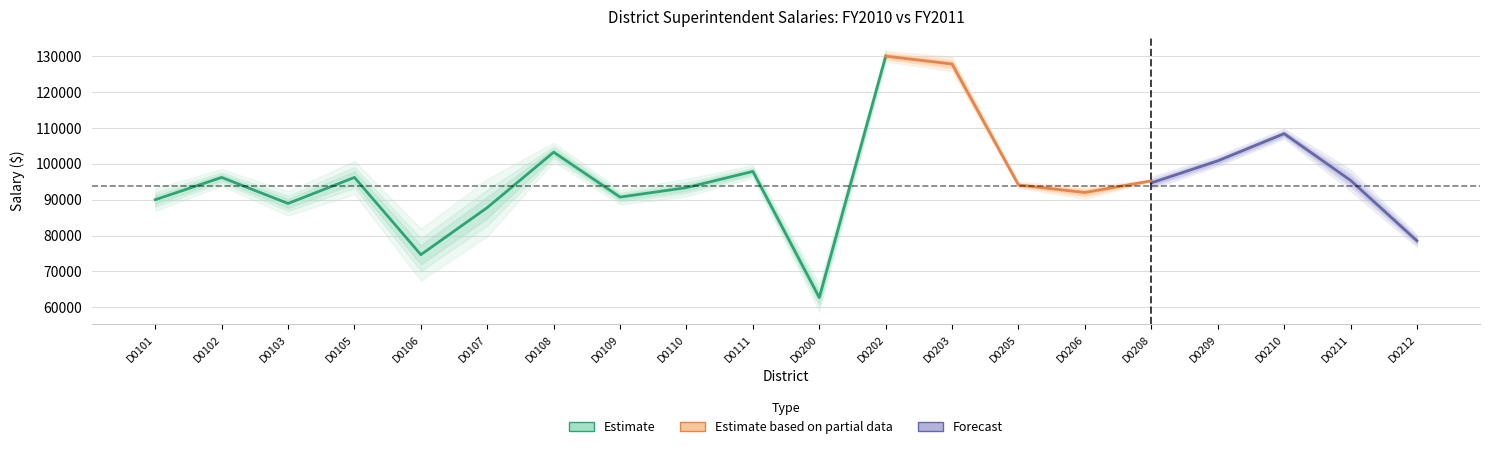

What is the value of the 2009-2010 Actual Salary point at the 14th from the left?

94101